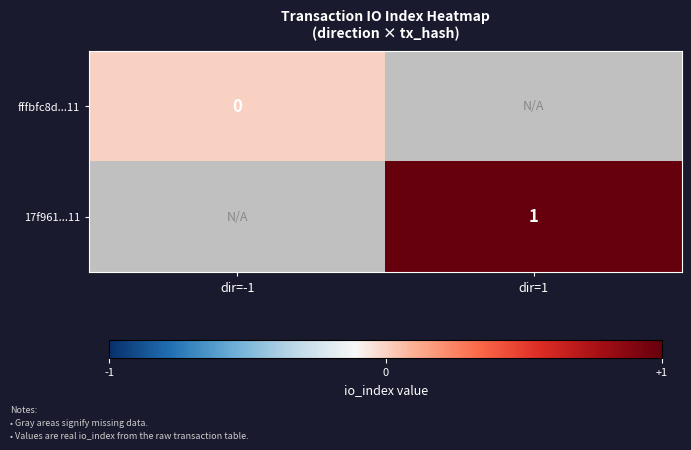

How many categories are shown in the chart?

2